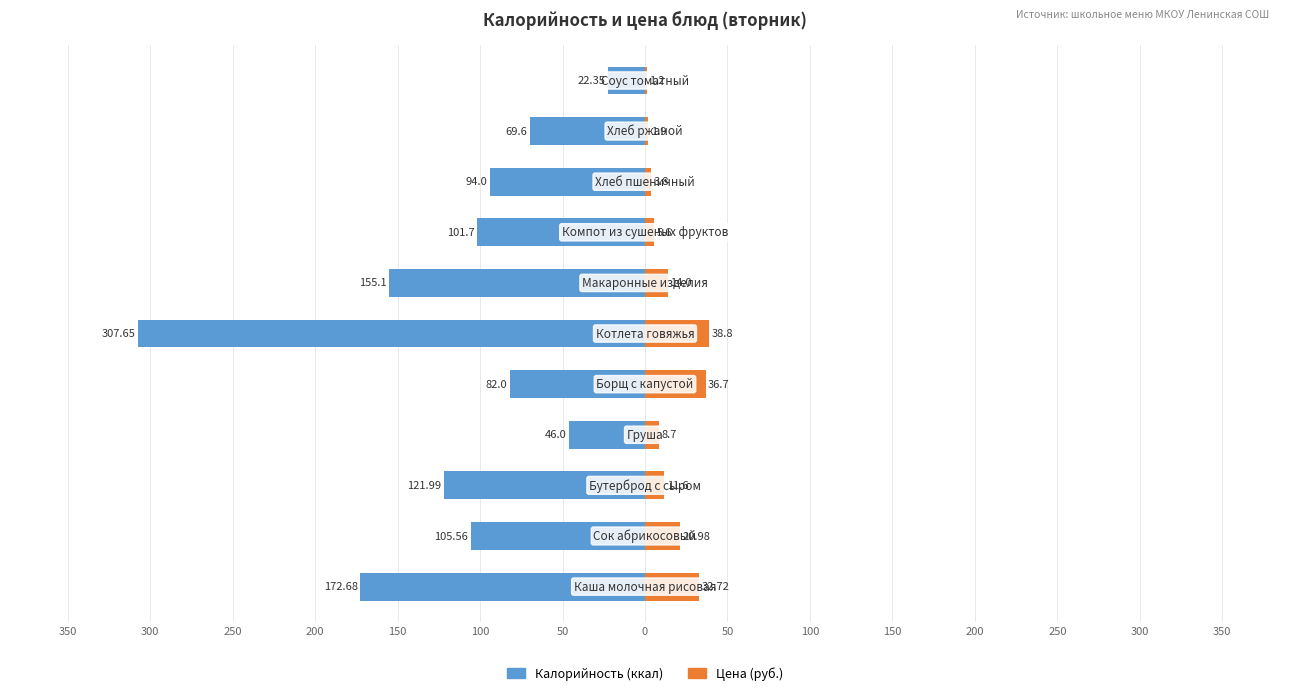

Are the bars grouped side by side (vs. stacked)?

Yes